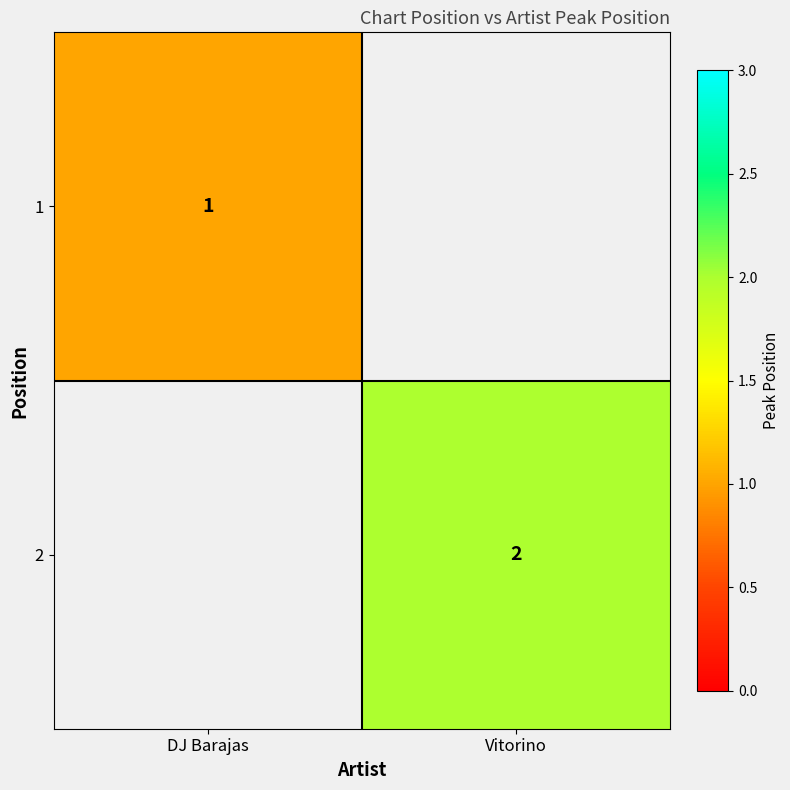

How many data points does each series have?

2